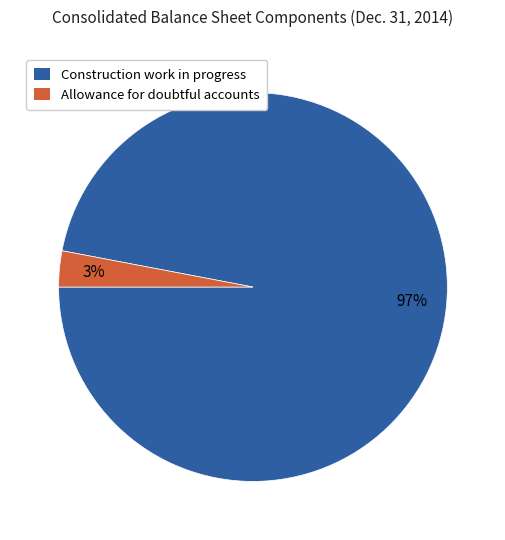

Rank the categories by value from lowest to highest.

Allowance for doubtful accounts, Construction work in progress